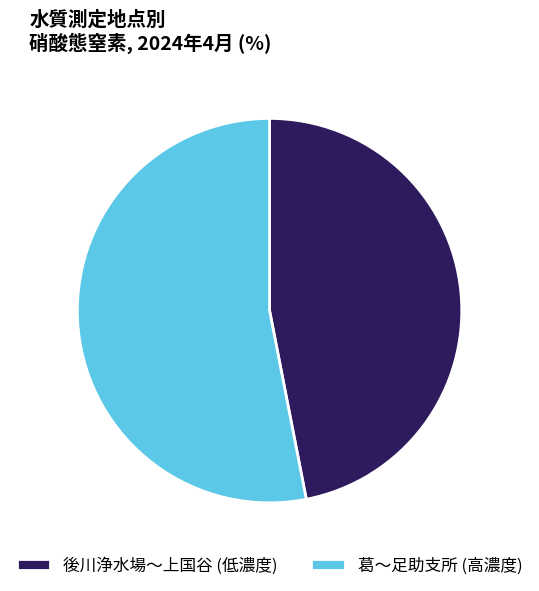

Between 葛〜足助支所 (高濃度) and 後川浄水場〜上国谷 (低濃度), which is larger?

葛〜足助支所 (高濃度)